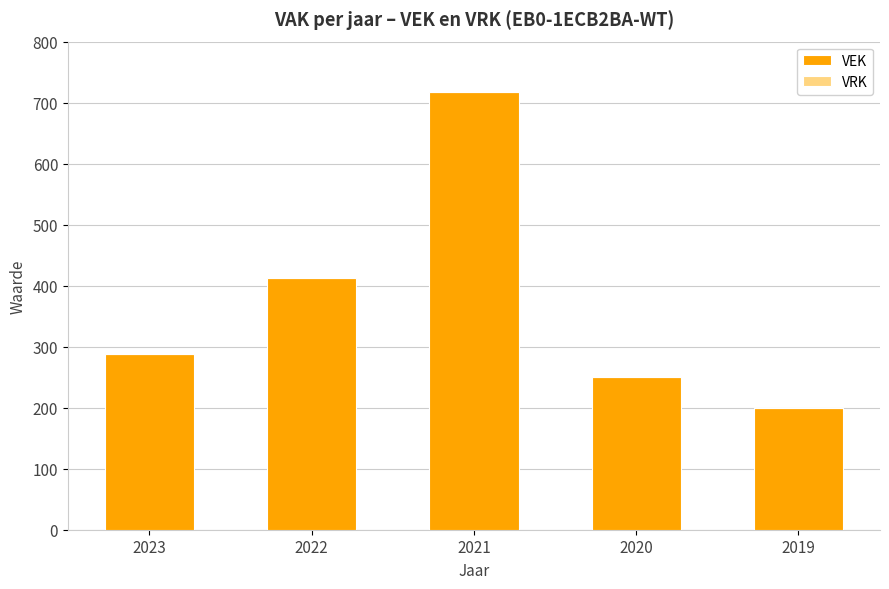

What is the difference between the values at 2022 and 2020?

162